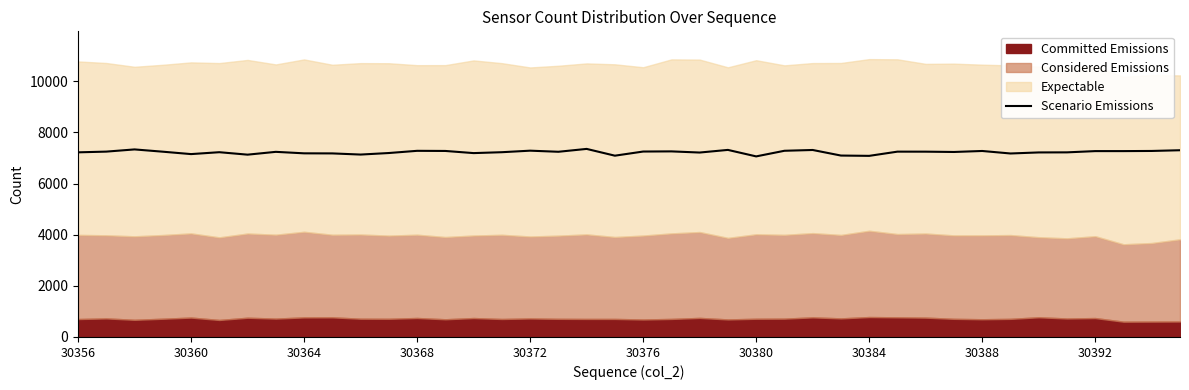

What is the average value?

7229